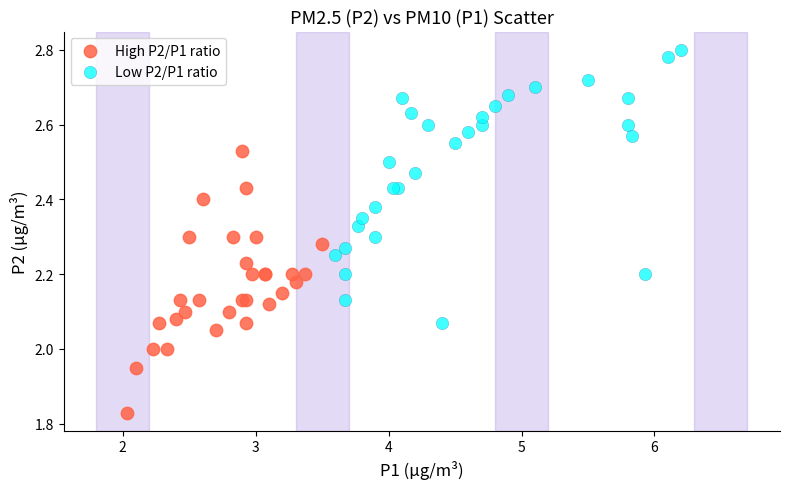

What are all the series names shown in the legend?

High P2/P1 ratio, Low P2/P1 ratio